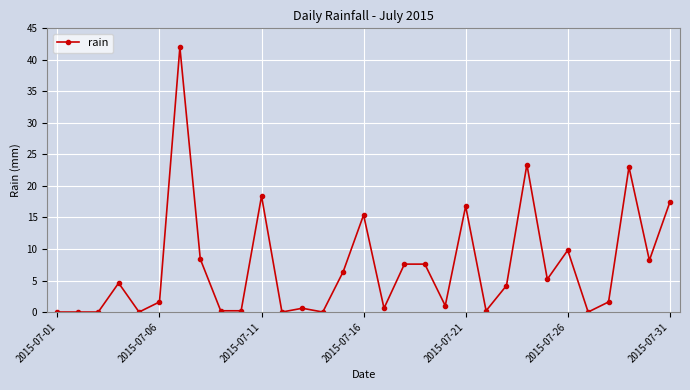

What is the sum of all values?

224.4